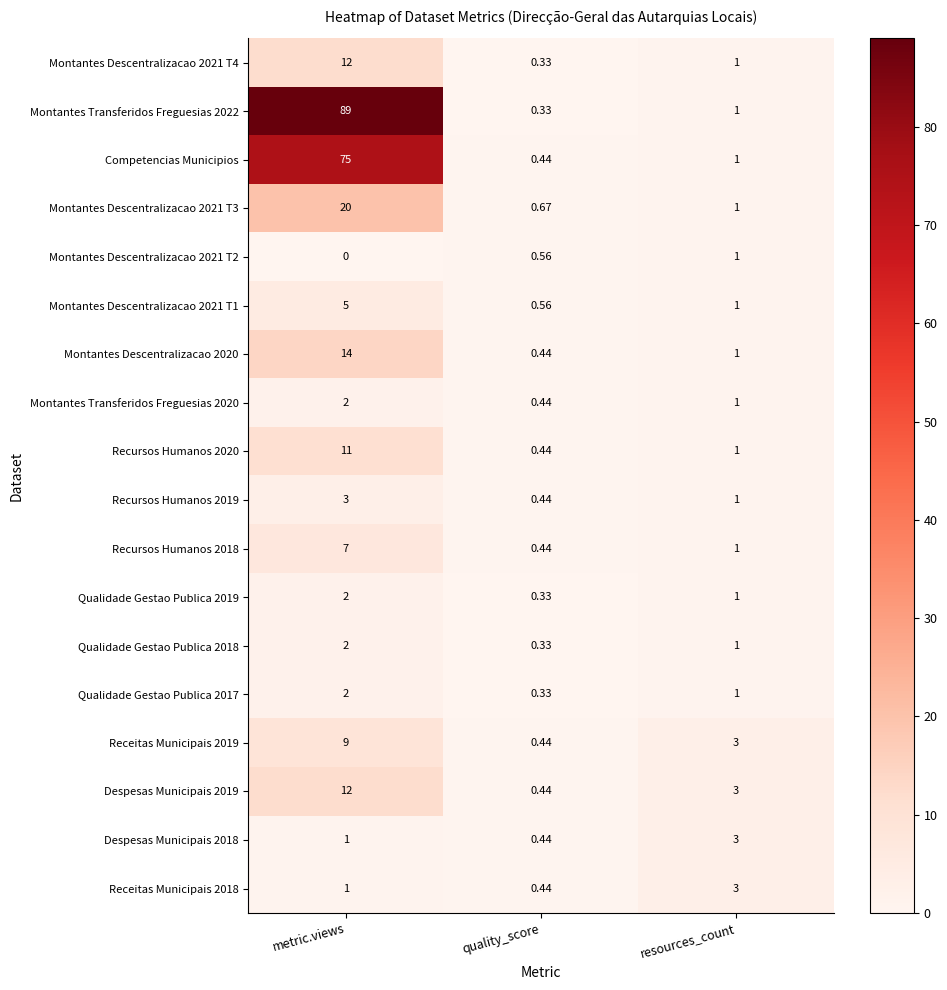

Where does the Qualidade Gestao Publica 2017 series first go above 1?

metric.views